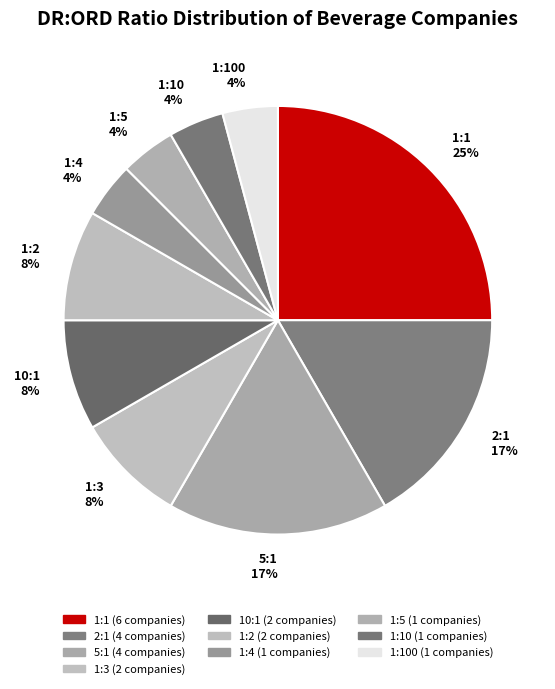

To the nearest percent, what portion does 1:100 represent?

4%